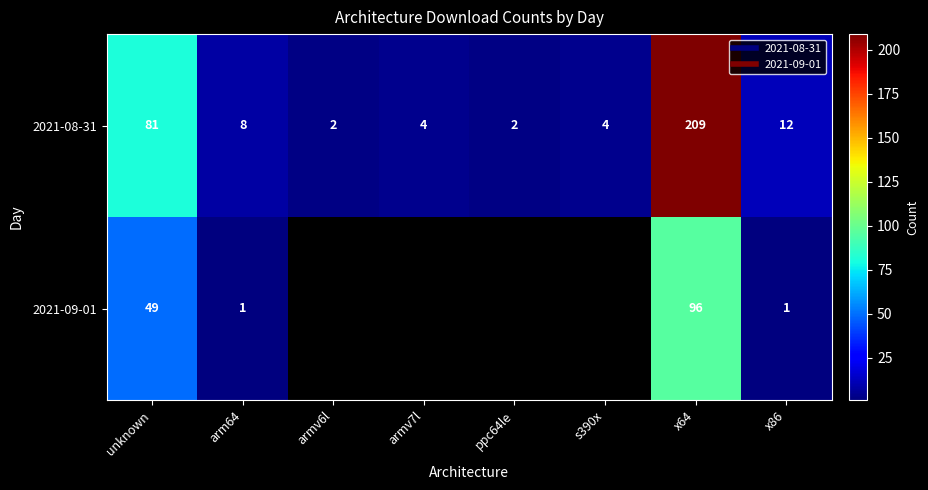

Is it true that 2021-09-01 equals 1.4 at arm64?

False